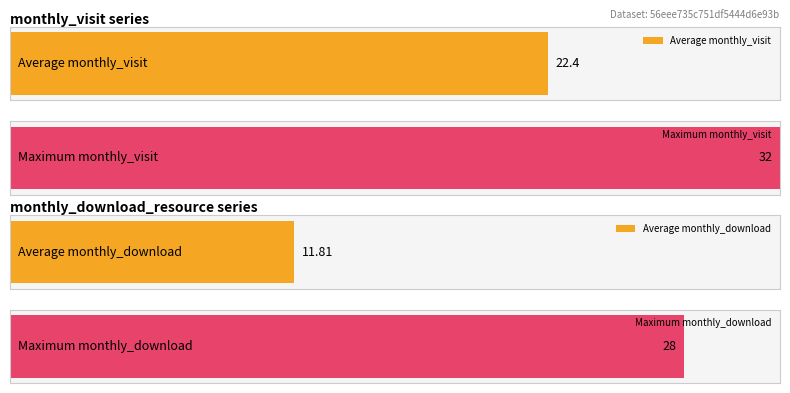

Rank the series by their average value, from lowest to highest.

monthly_download_resource, monthly_visit